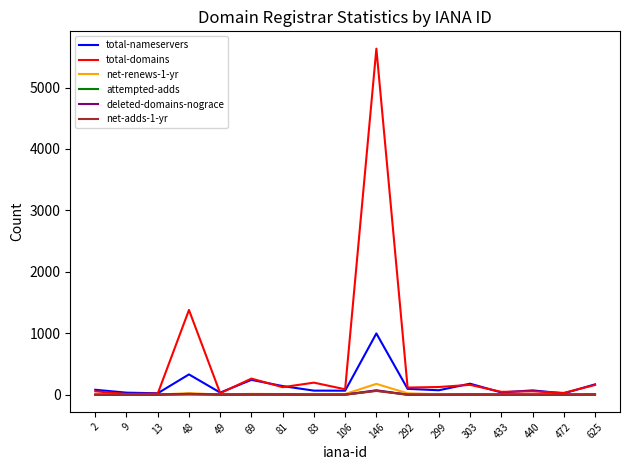

True or false: attempted-adds has more than 1 interior local peaks.

True